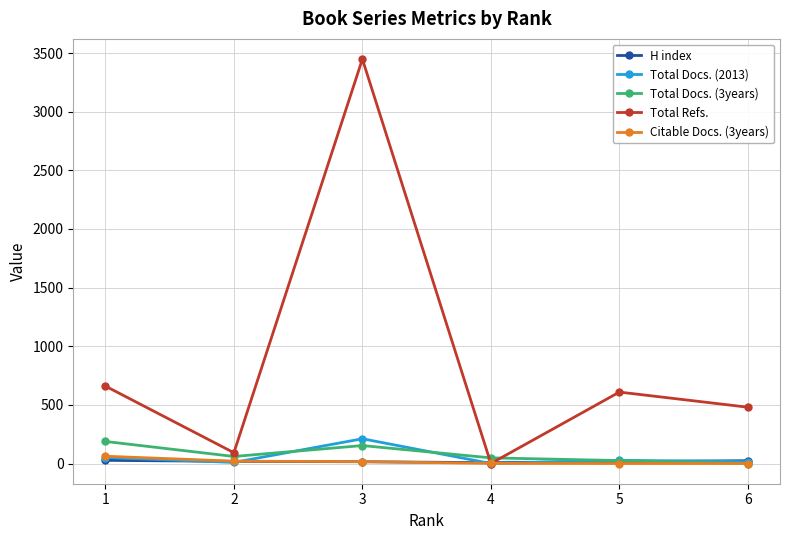

How many data points does each series have?

6